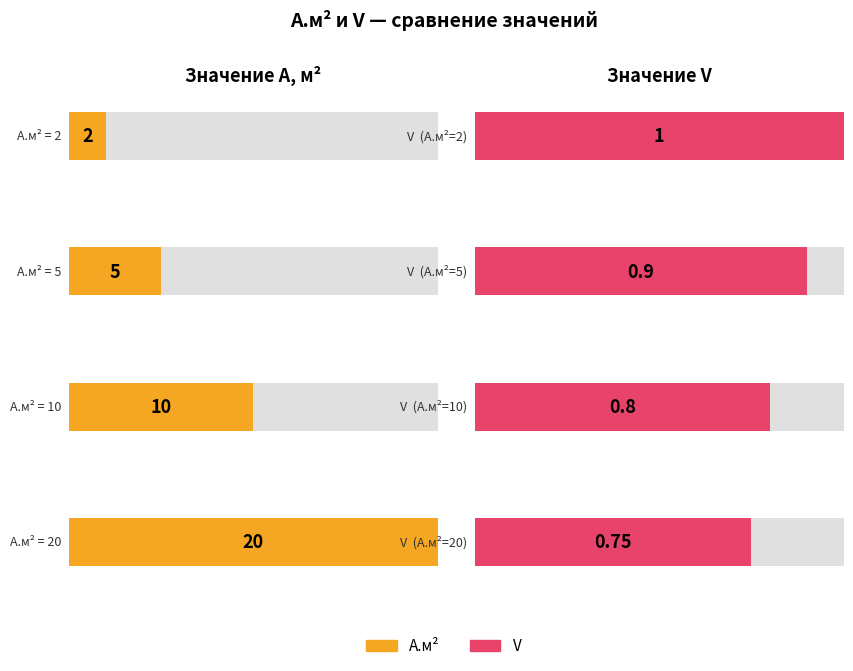

What is the value of the А.м² bar at the 2nd from the left?

5.0